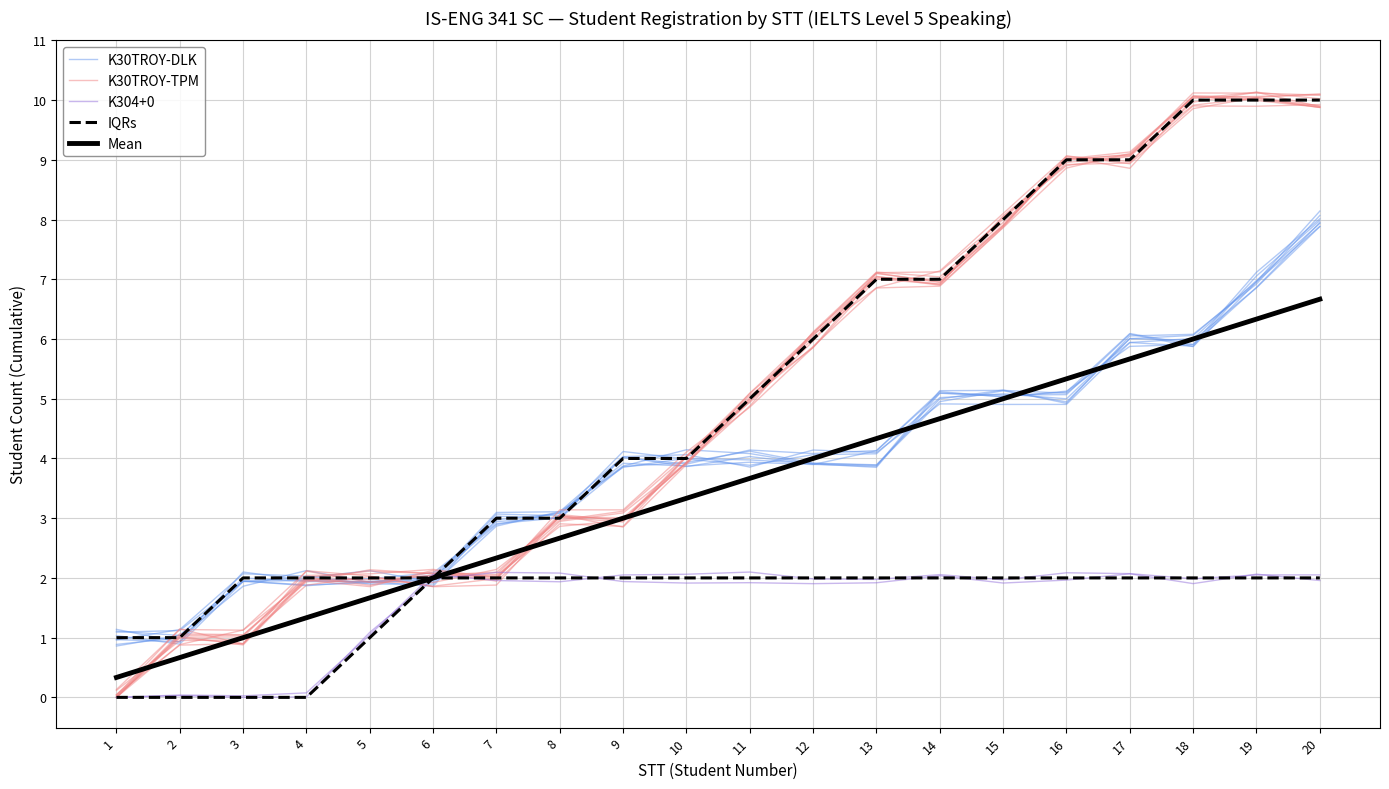

At how many categories does at least one series exceed 1?

19